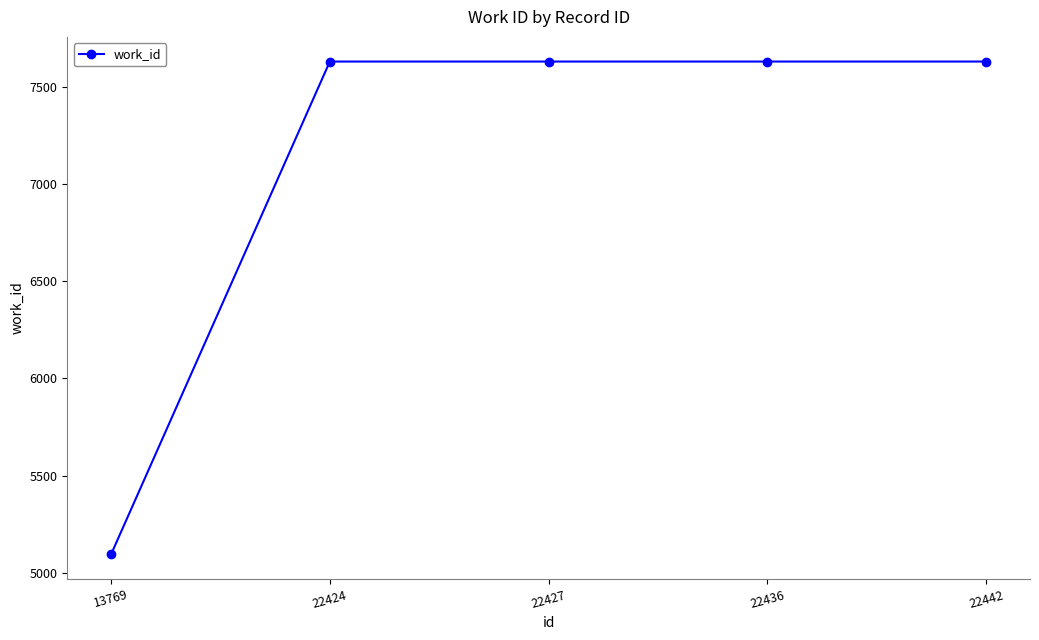

Is it true that the value at 22427 is 7629?

True